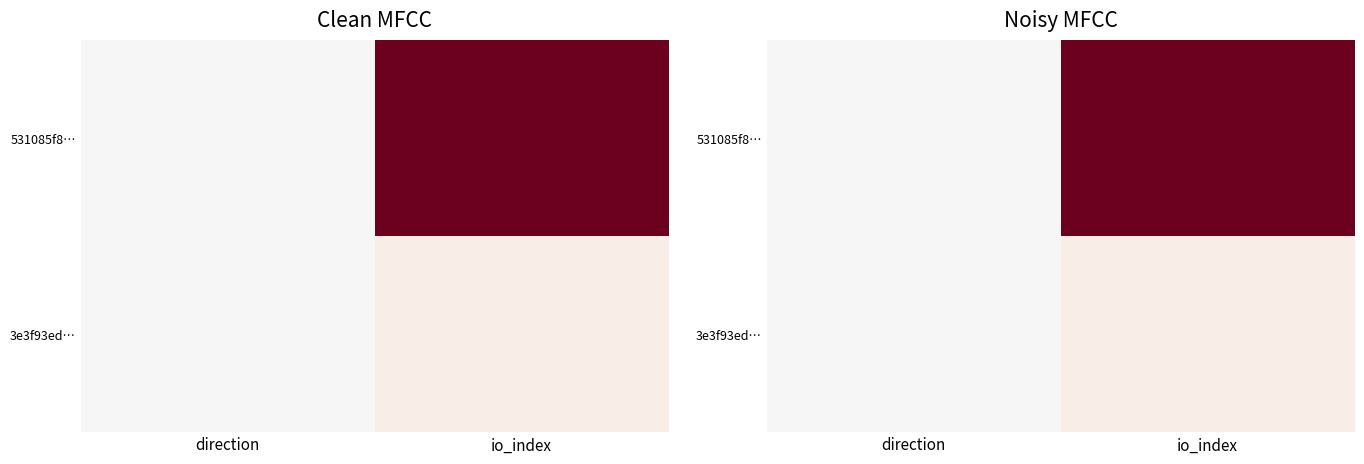

Which series changed the most between direction and io_index?

531085f8…